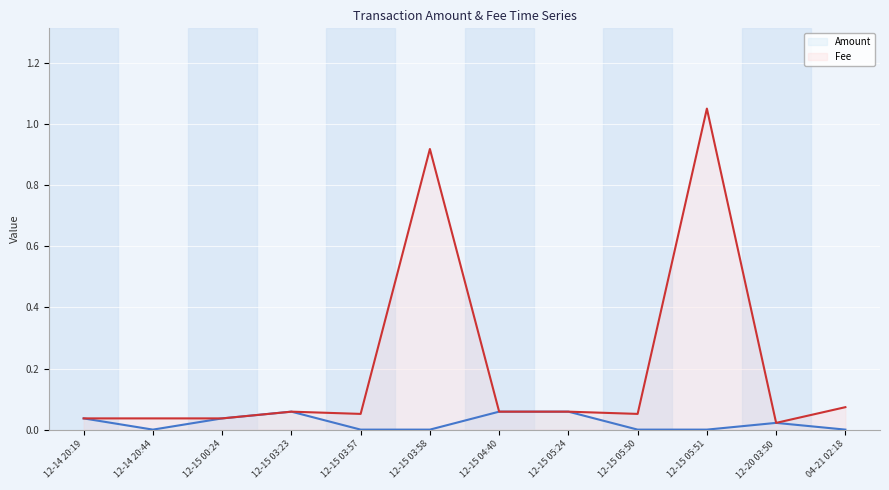

Which series has the largest range (max minus min)?

Fee